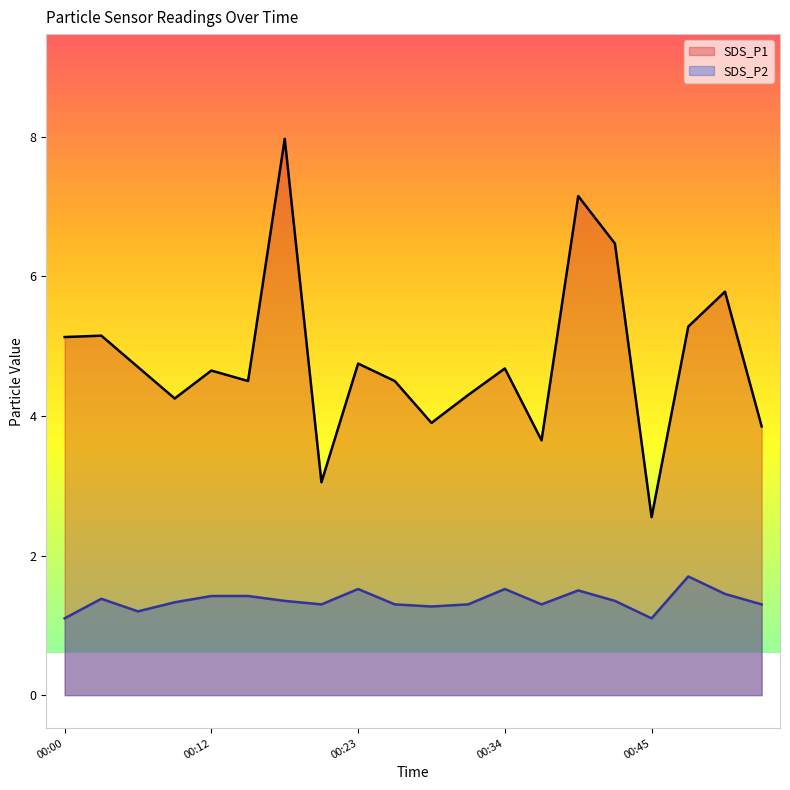

True or false: SDS_P2 and SDS_P1 intersect in this chart.

False